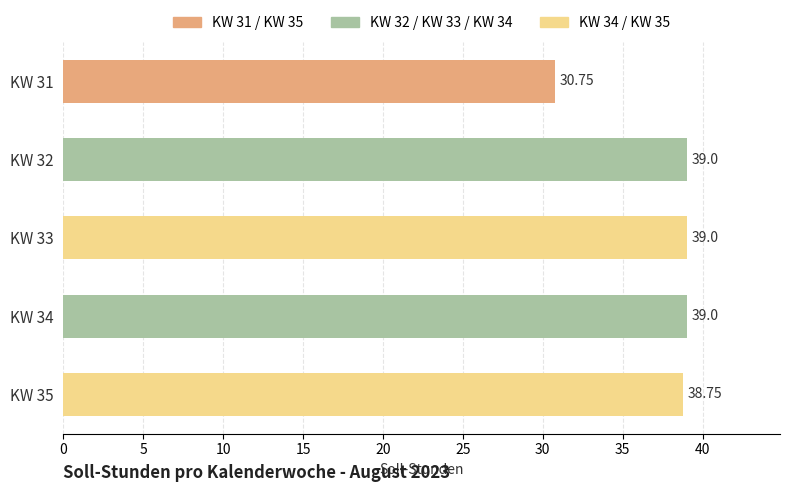

Approximately how many times larger is the value at KW 32 compared to KW 35?

1.0